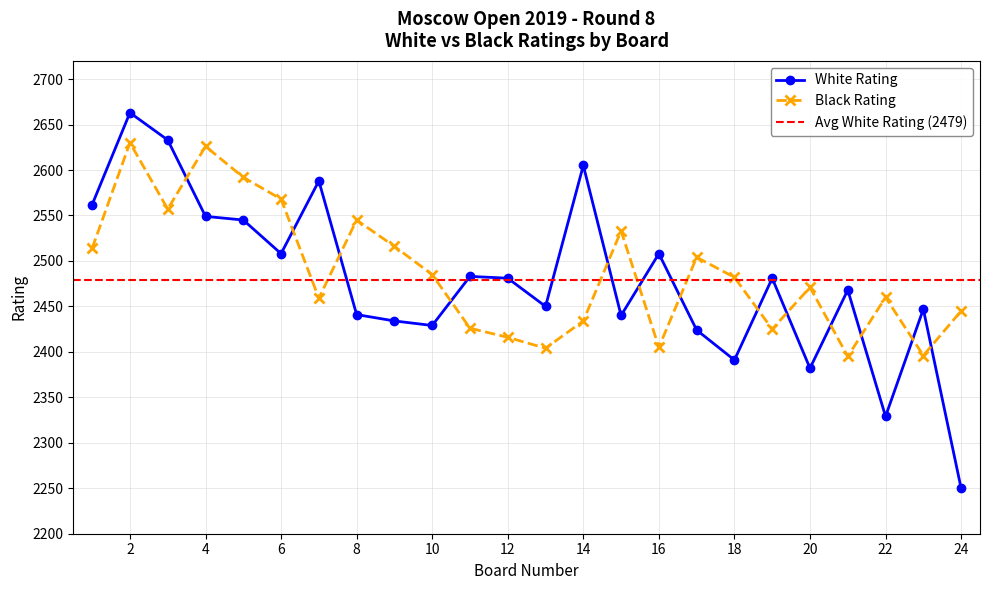

Does the chart display data point markers on the line(s)?

Yes